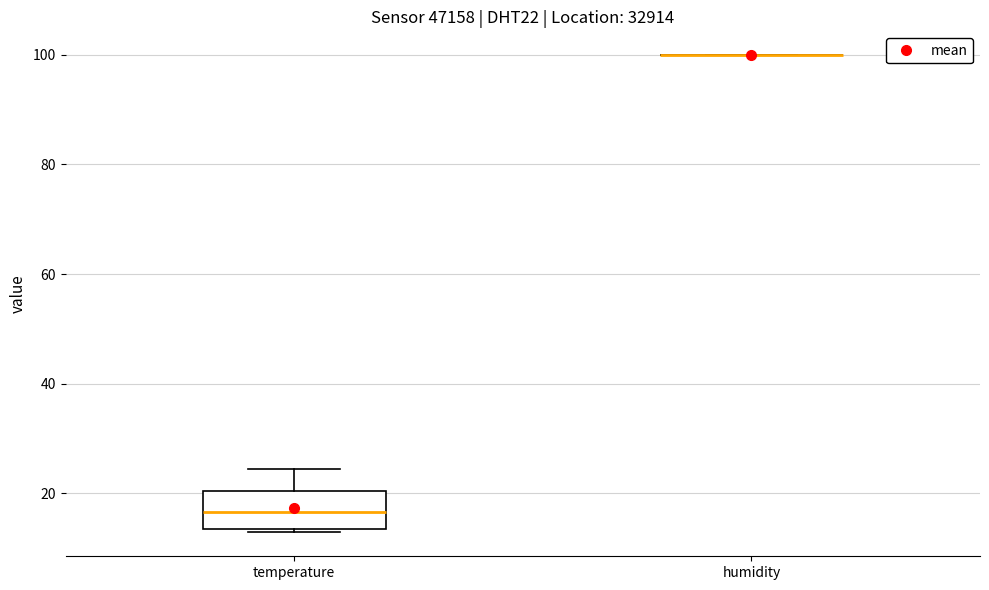

Reading left to right, read every box against the y-axis: the position of its median line, the range the box covers, and the ends of its whiskers. The values are not printed on the chart, so give them approximately, as read against the axis.

temperature: median 16, box 14 to 20, whiskers 12 to 24
humidity: box collapsed to a line at 100, whiskers 100 to 100